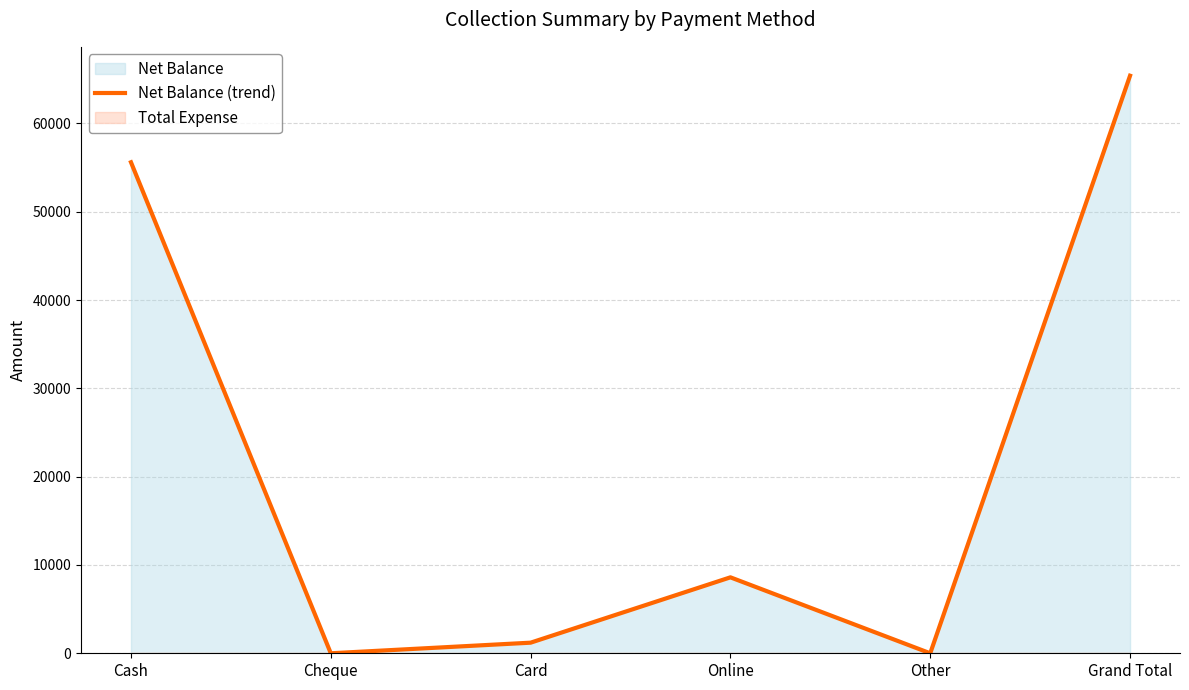

Reading left to right, extract all data points from this chart.

55600	0	1200	8600	0	65400